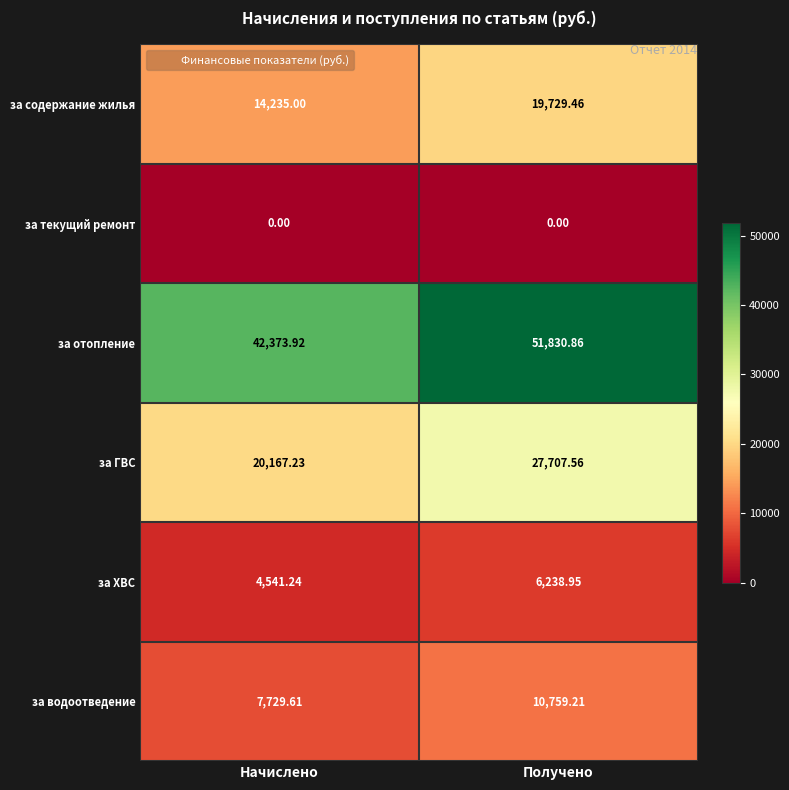

What is the total value across all series at Начислено?

89047.0